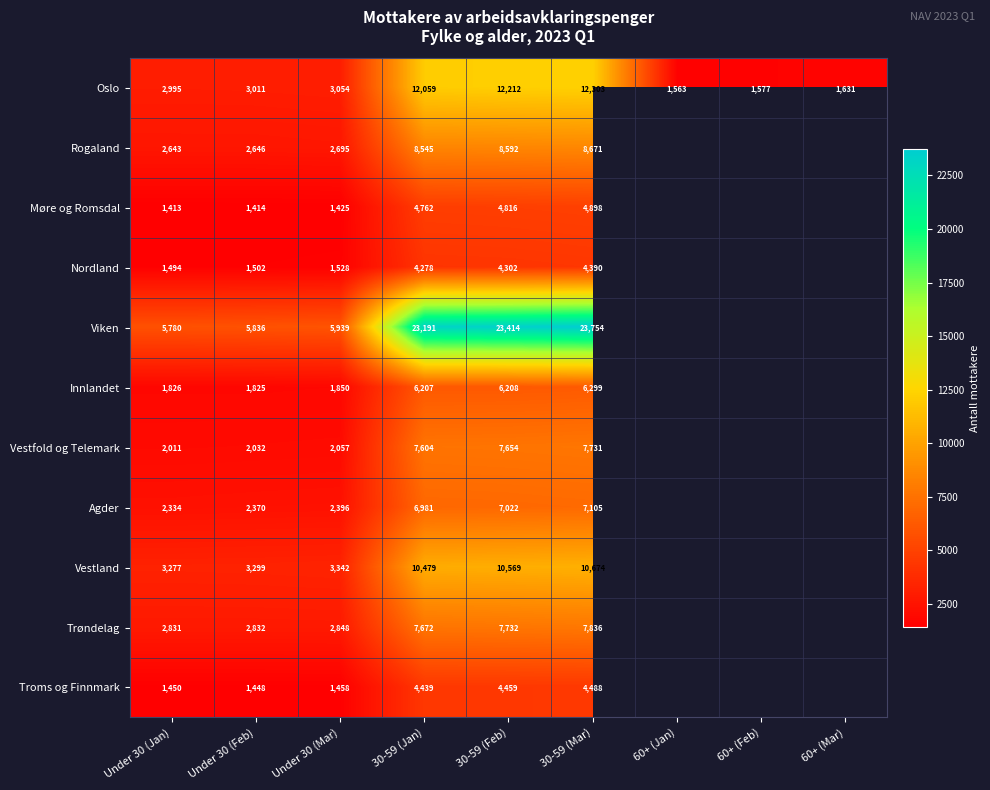

Count the number of data series in this chart.

11